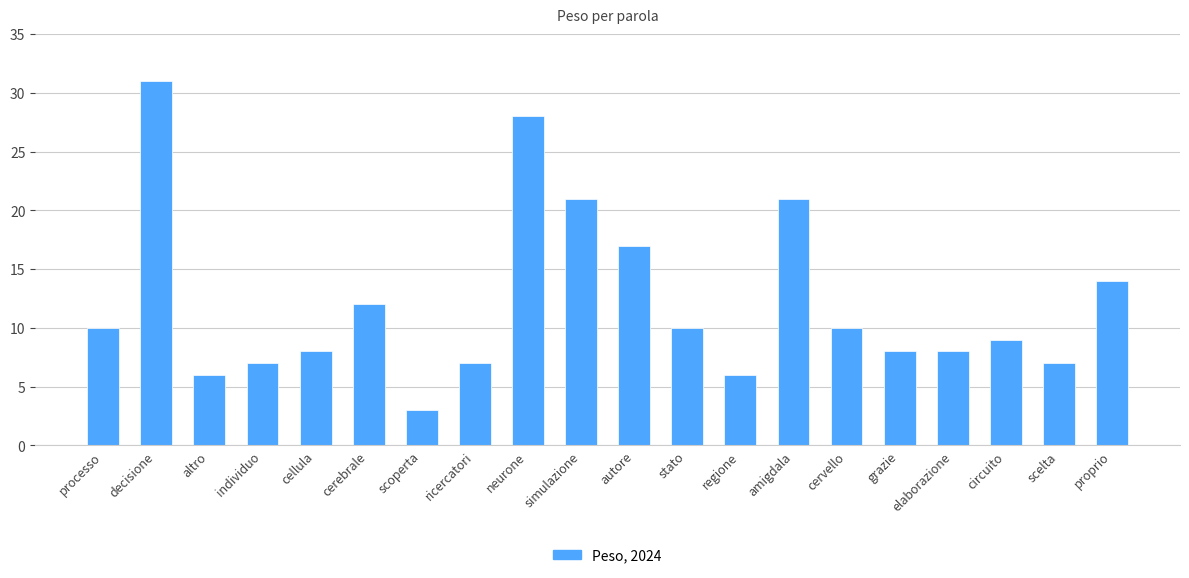

How many values are below 10?

10